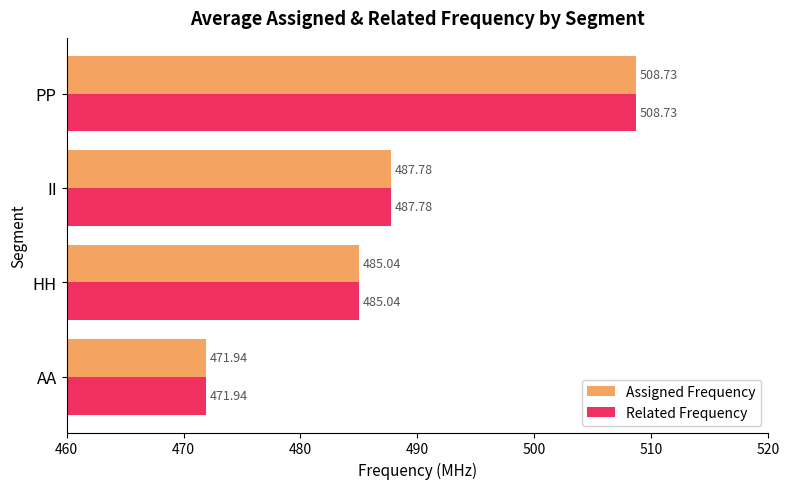

What is the average value of the Assigned Frequency series?

488.4